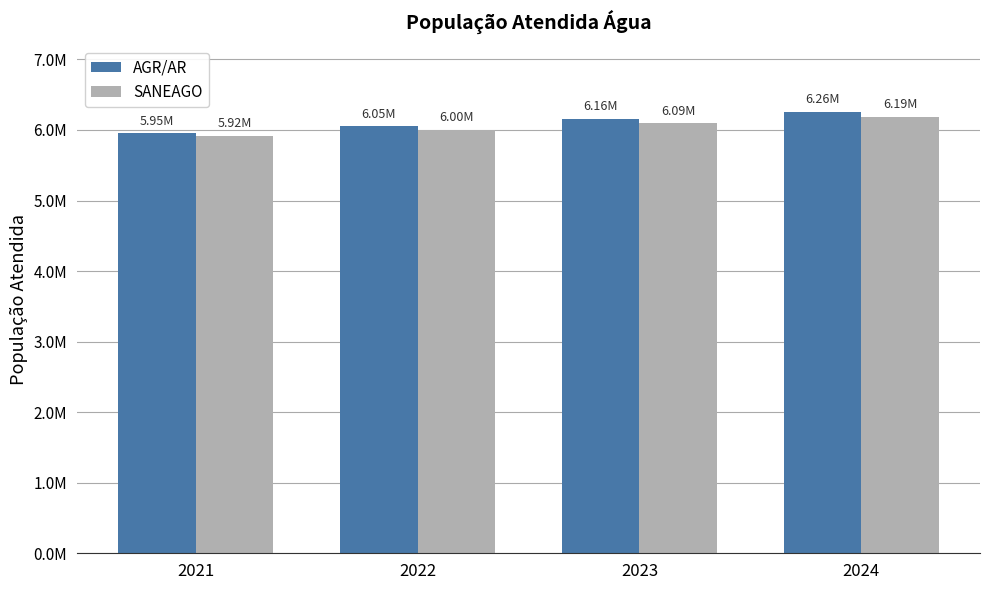

Are the bars horizontal?

No